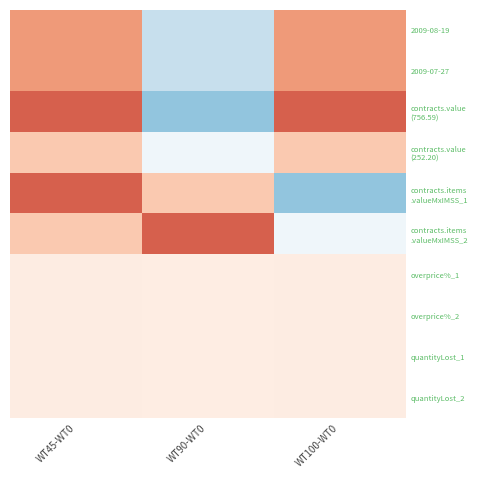

List the series in order of their peak value, lowest first.

overprice%_1, overprice%_2, quantityLost_1, quantityLost_2, contracts.value (252.20), 2009-08-19, 2009-07-27, contracts.value (756.59), contracts.items .valueMxIMSS_1, contracts.items .valueMxIMSS_2